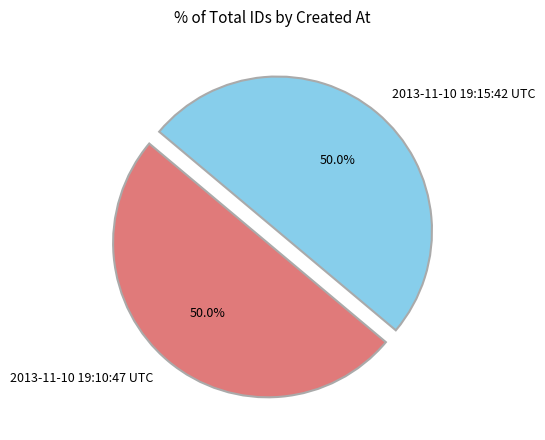

To the nearest percent, what is the average slice percentage?

50%